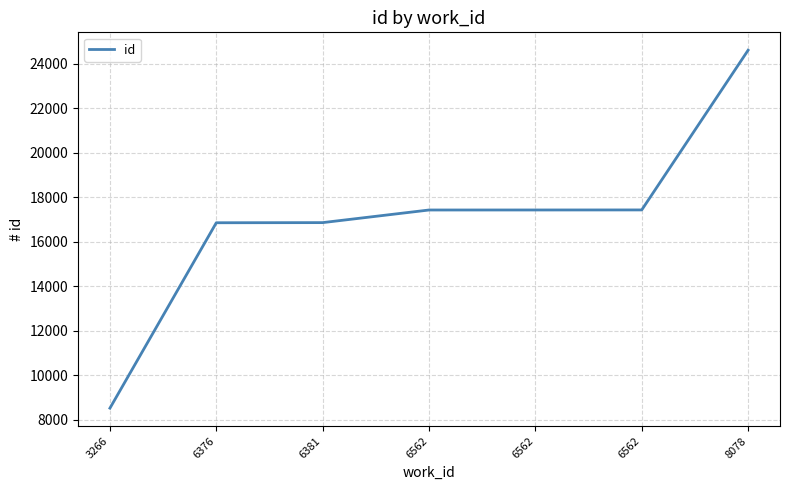

Where does the data first go above 17427?

6562